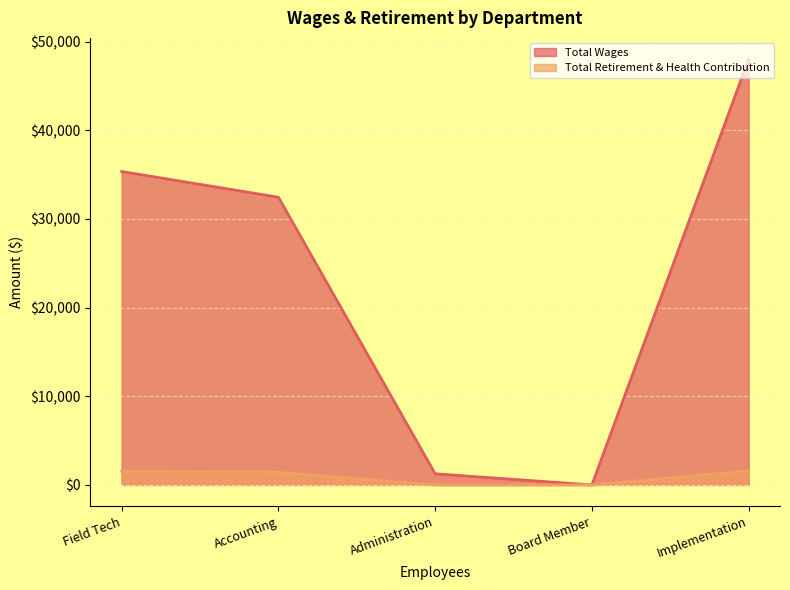

Rank the series by their average value, from highest to lowest.

Total Wages, Total Retirement & Health Contribution